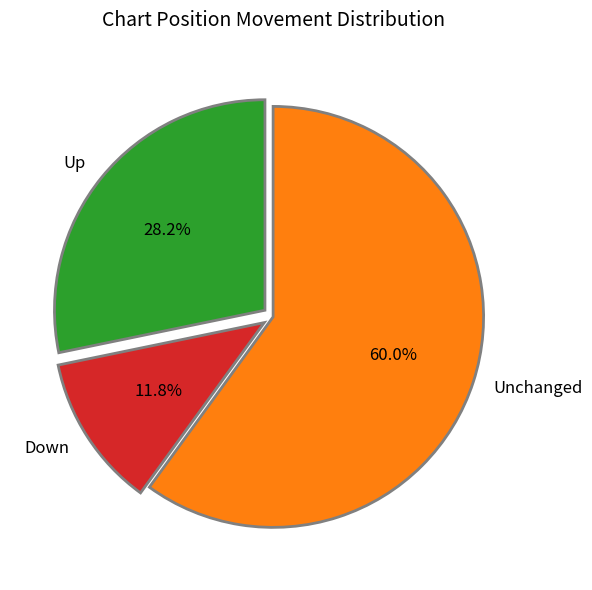

Is the sum of Unchanged and Up greater than half?

Yes